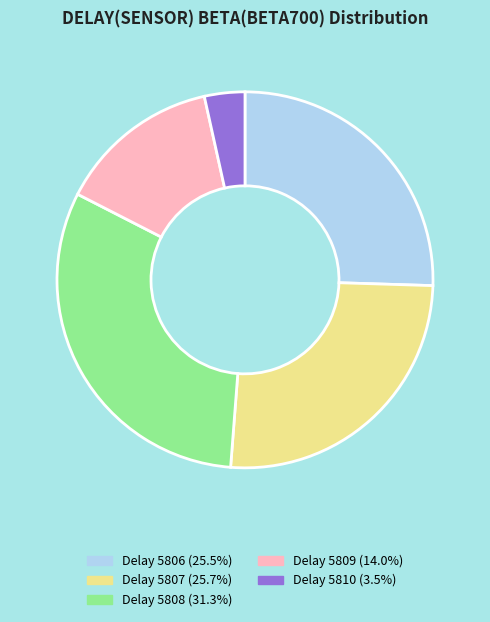

Does any single category account for the majority?

No